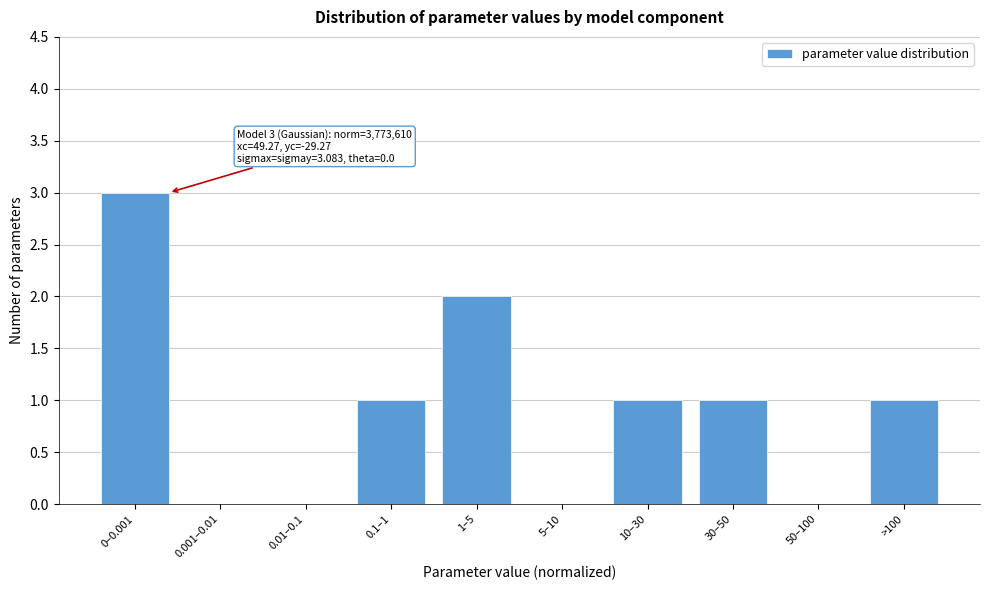

Reading right to left, extract all data points from this chart.

>100=1	50–100=0	30–50=1	10–30=1	5–10=0	1–5=2	0.1–1=1	0.01–0.1=0	0.001–0.01=0	0–0.001=3